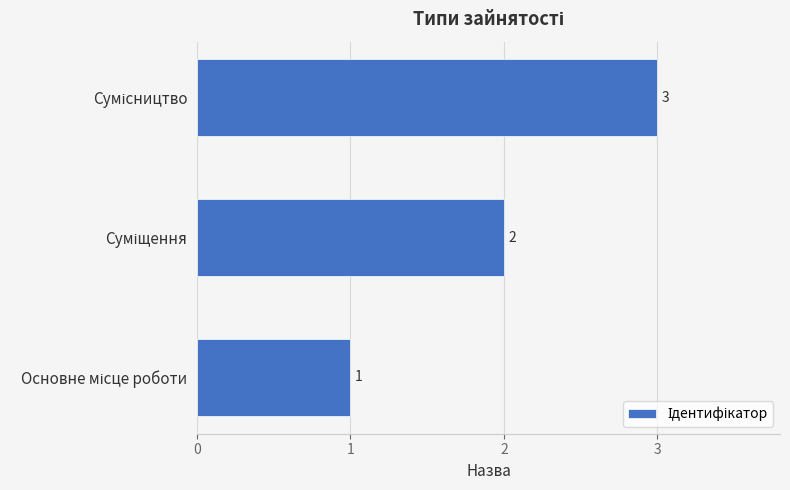

What is the greatest value displayed?

3